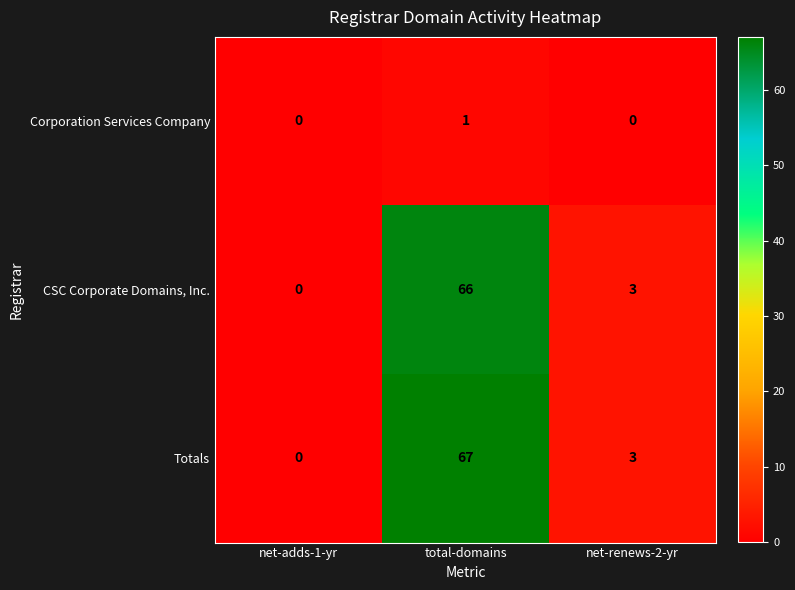

What is the maximum value shown in the chart?

67